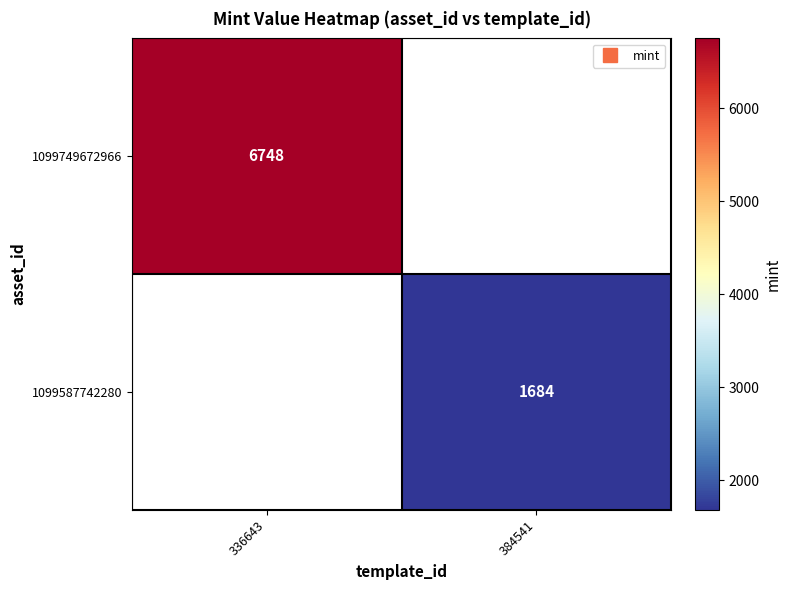

List the labels in order of 1099587742280 value, smallest first.

336643, 384541